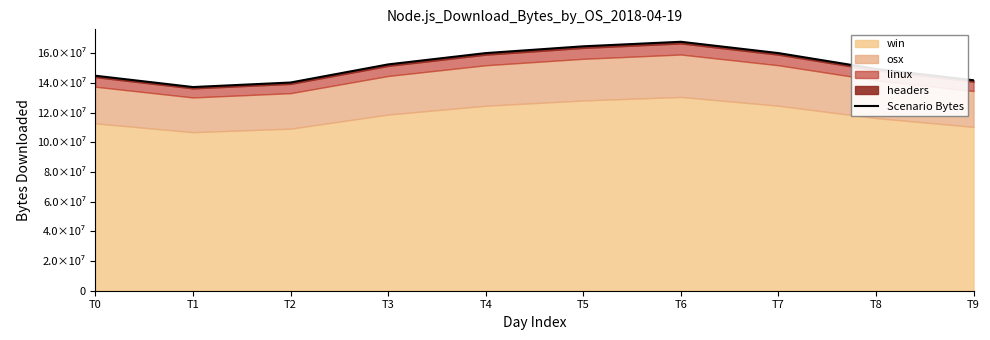

The value at T2 is 91936408.1. True or false?

False